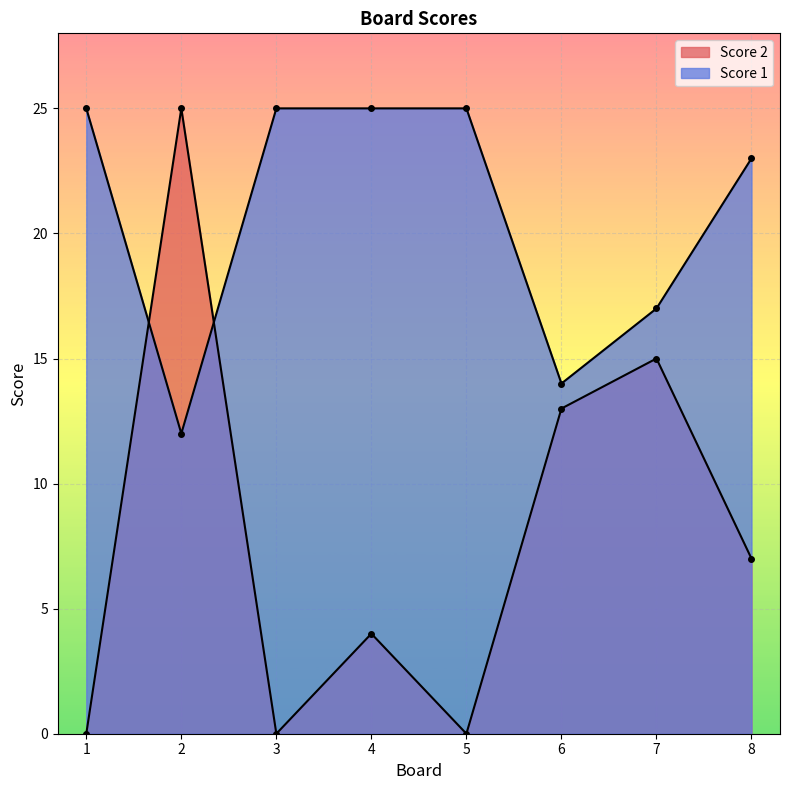

What is the value of the Score 1 point at the 5th from the left?

25